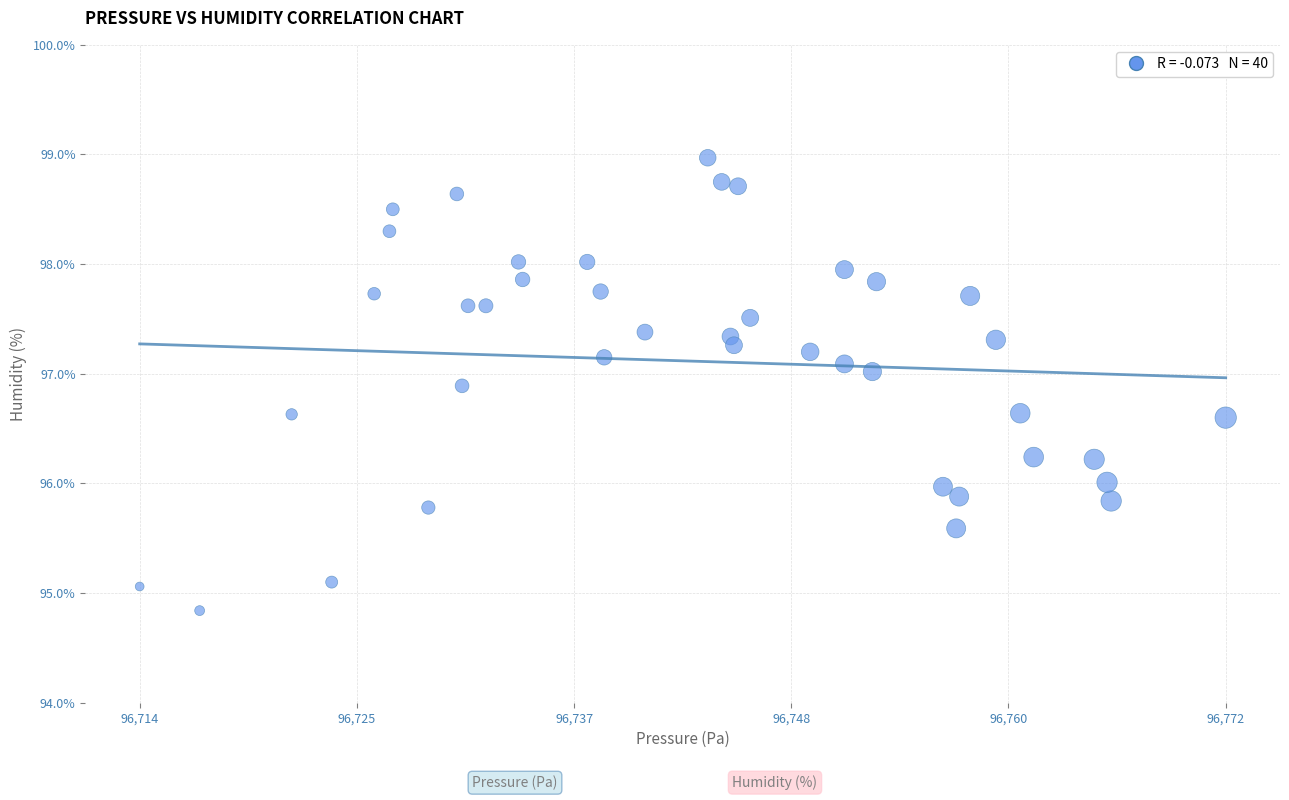

What is the range of X values (max minus min)?

58.3